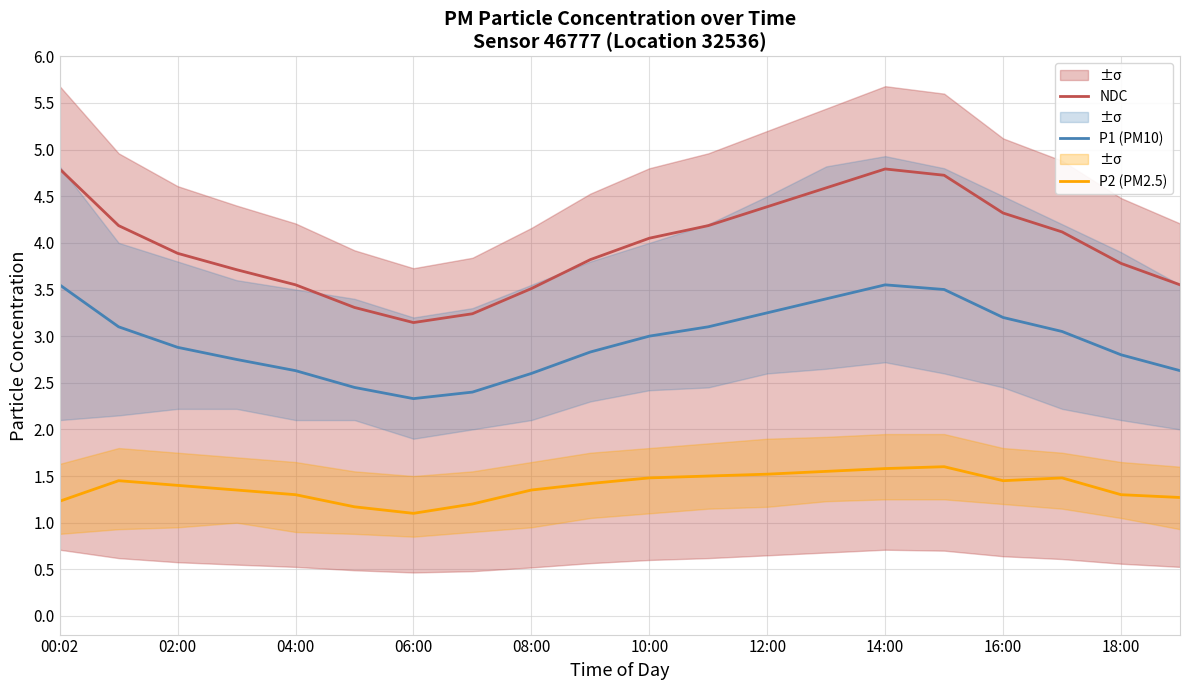

What is the average value of the NDC series?

4.0